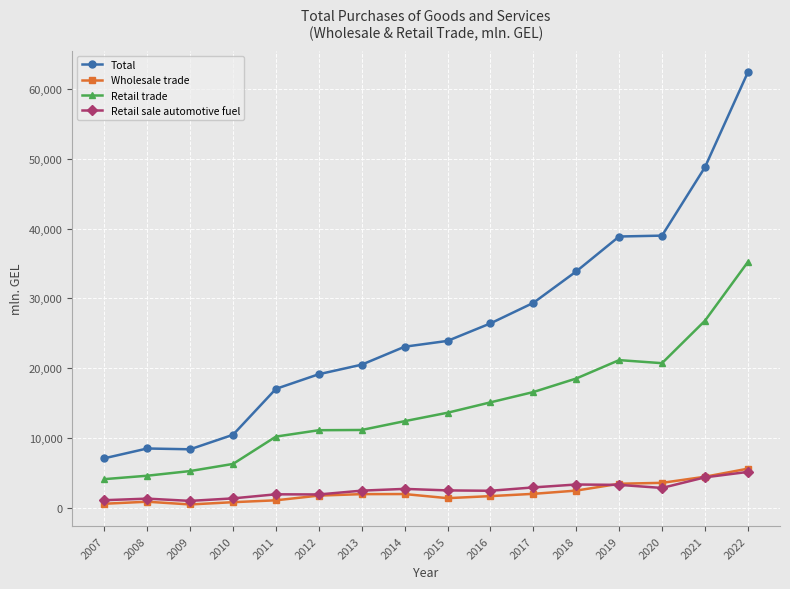

At how many categories does at least one series exceed 25797?

7